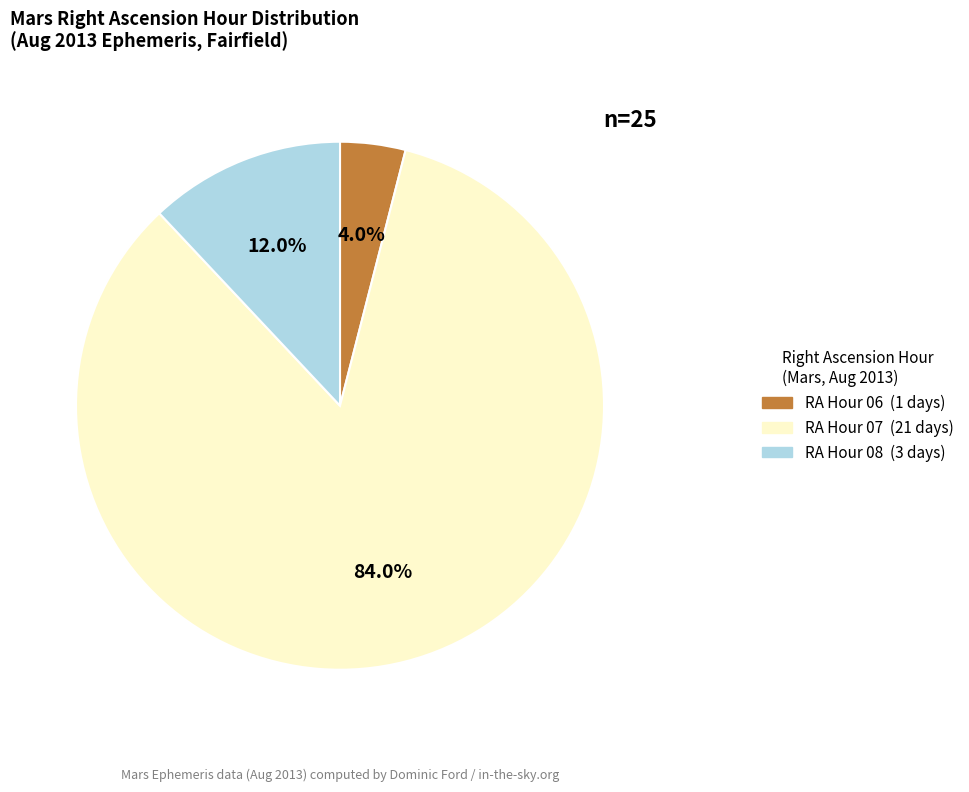

Is there any slice that represents more than half of the pie?

Yes